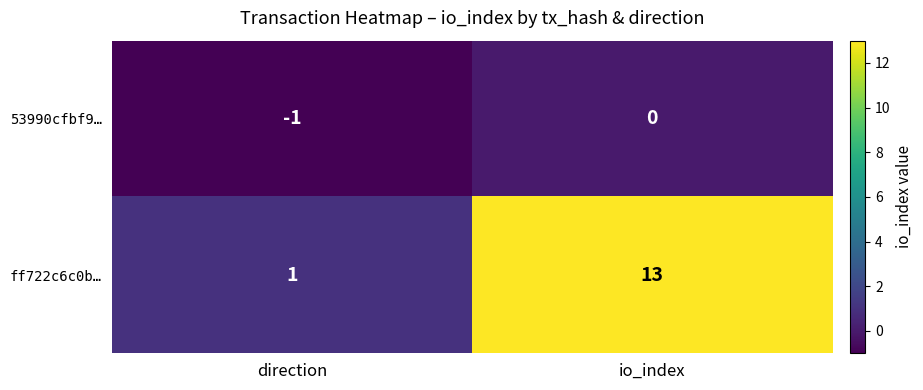

Which series changed the most between direction and io_index?

ff722c6c0b…